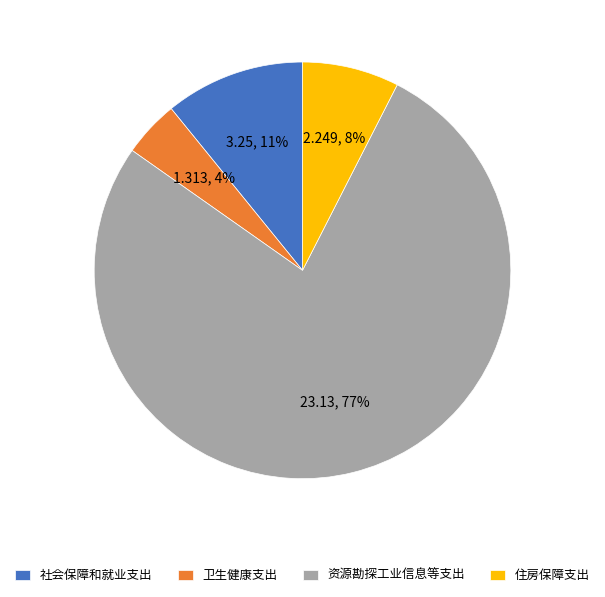

Combined, do 社会保障和就业支出 and 资源勘探工业信息等支出 account for over 50%?

Yes